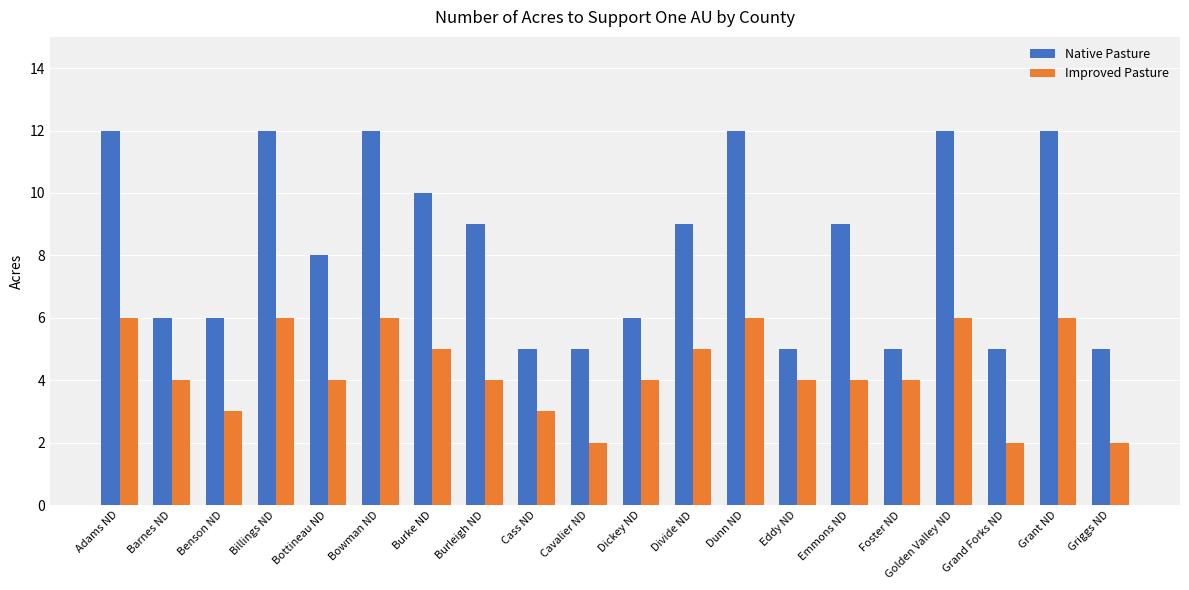

What is the difference between the Native Pasture values at Foster ND and Divide ND?

4